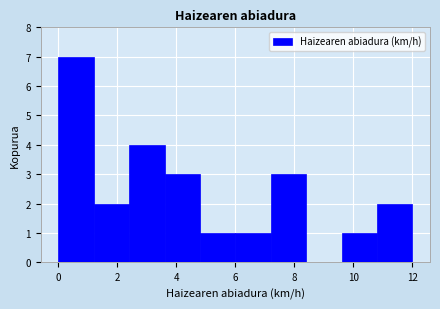

Over which range of the x-axis is the bar tallest?

0.0 to 1.2